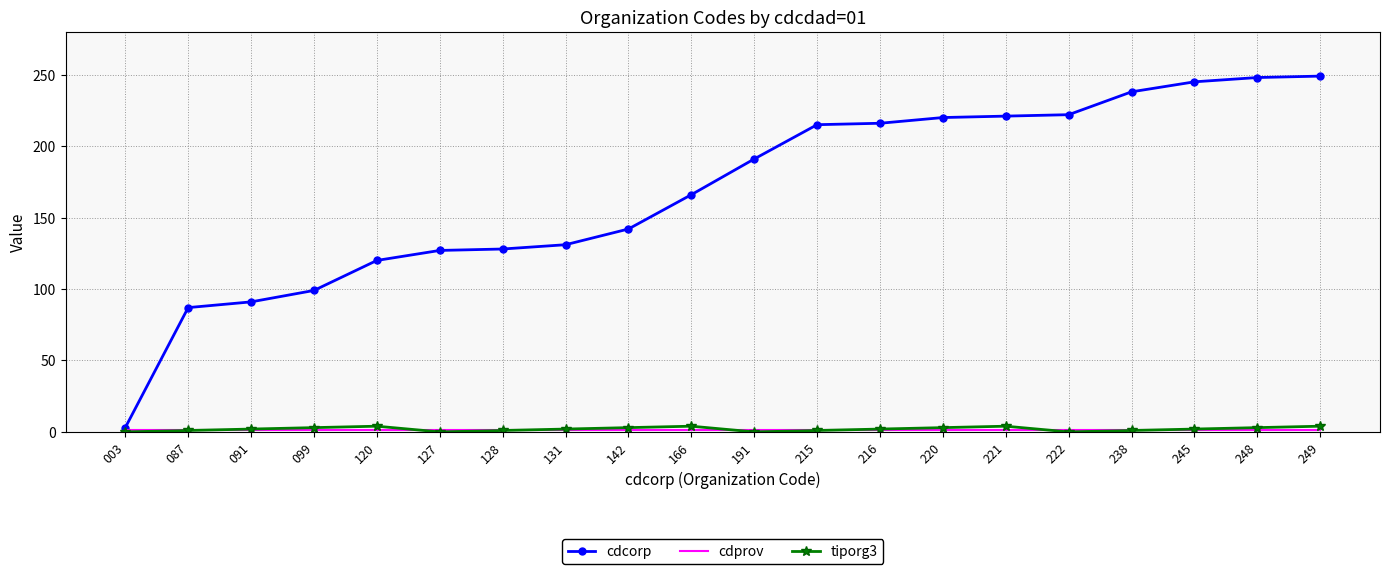

What is the spread (max minus min) of values at 120?

119